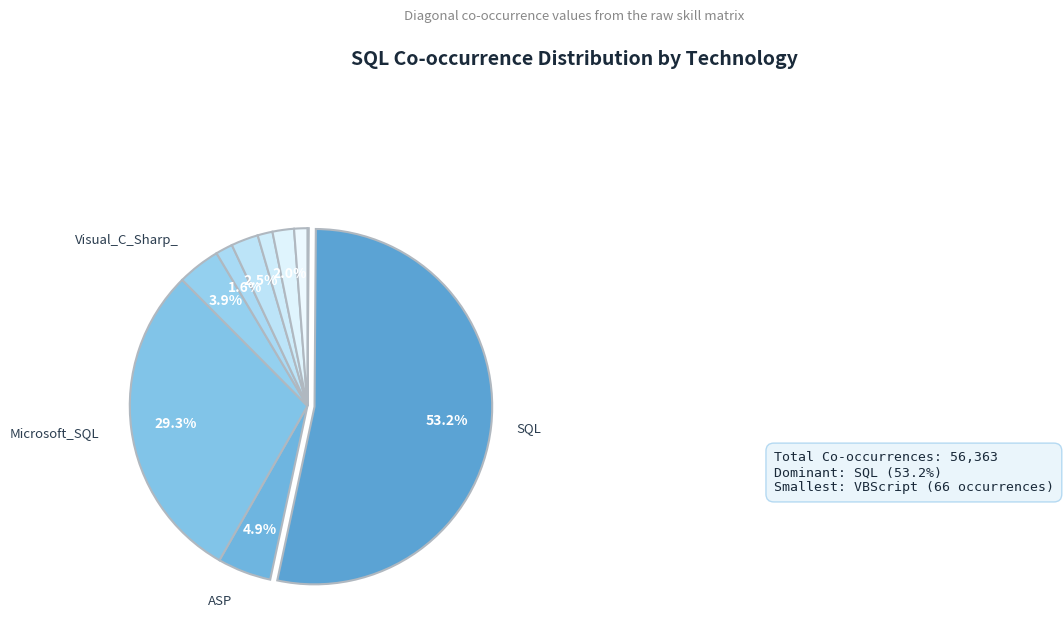

Which slice is the smallest?

VBScript